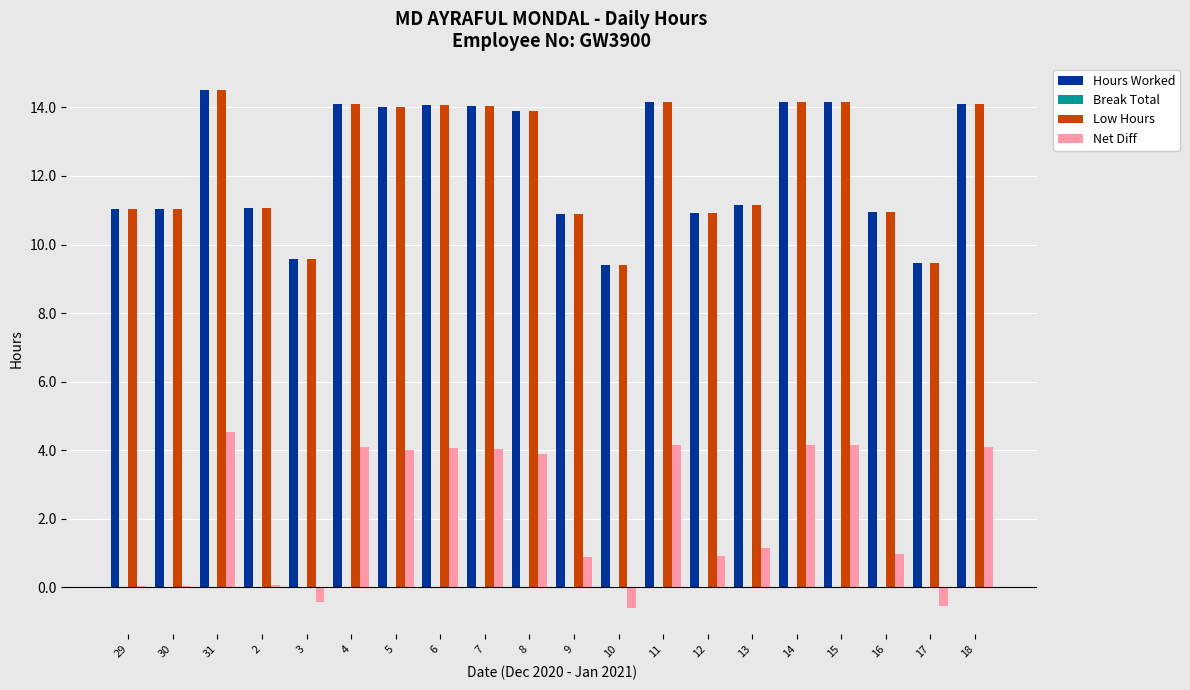

Between 30 and 15, which series saw the biggest shift?

Net Diff